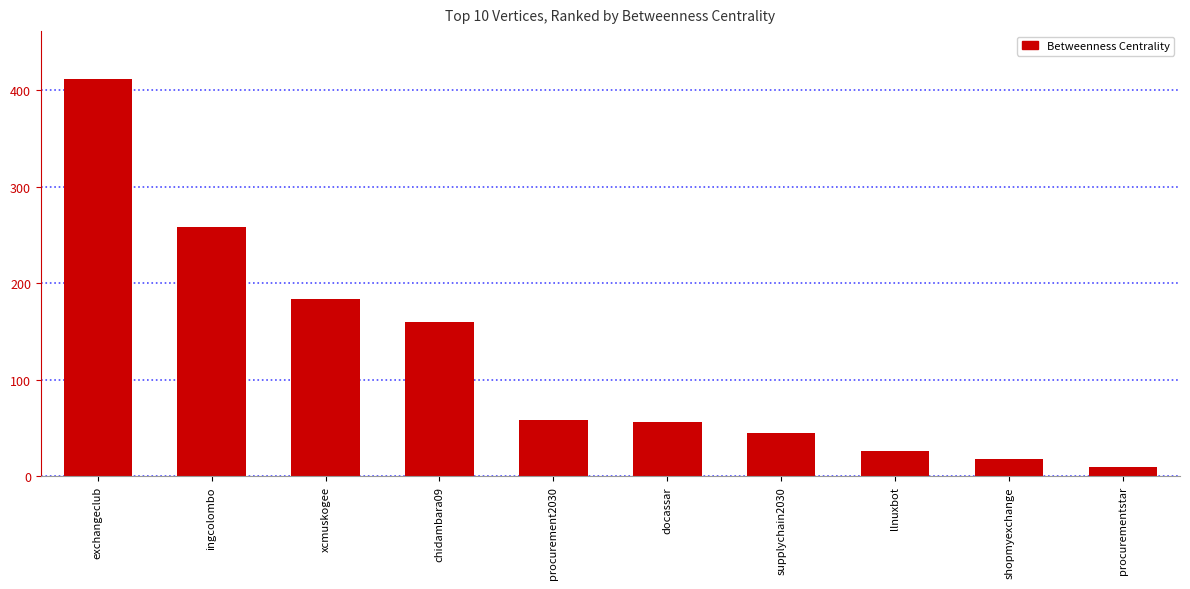

Where does the data first go above 58?

exchangeclub